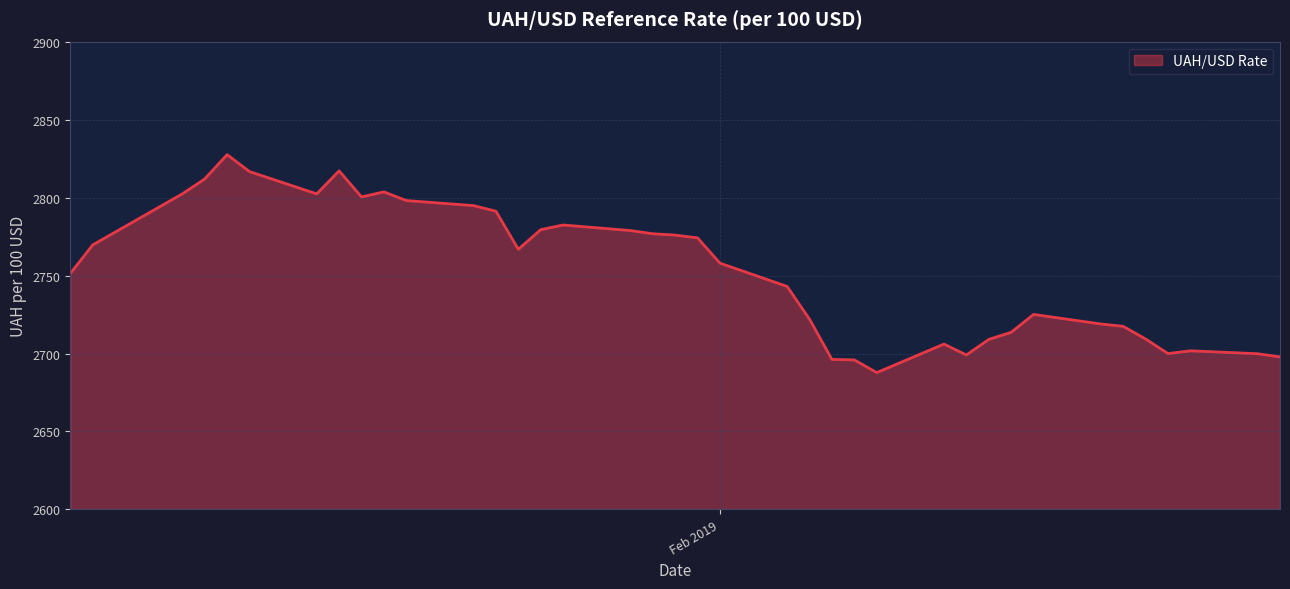

What is the smallest value displayed?

2687.8